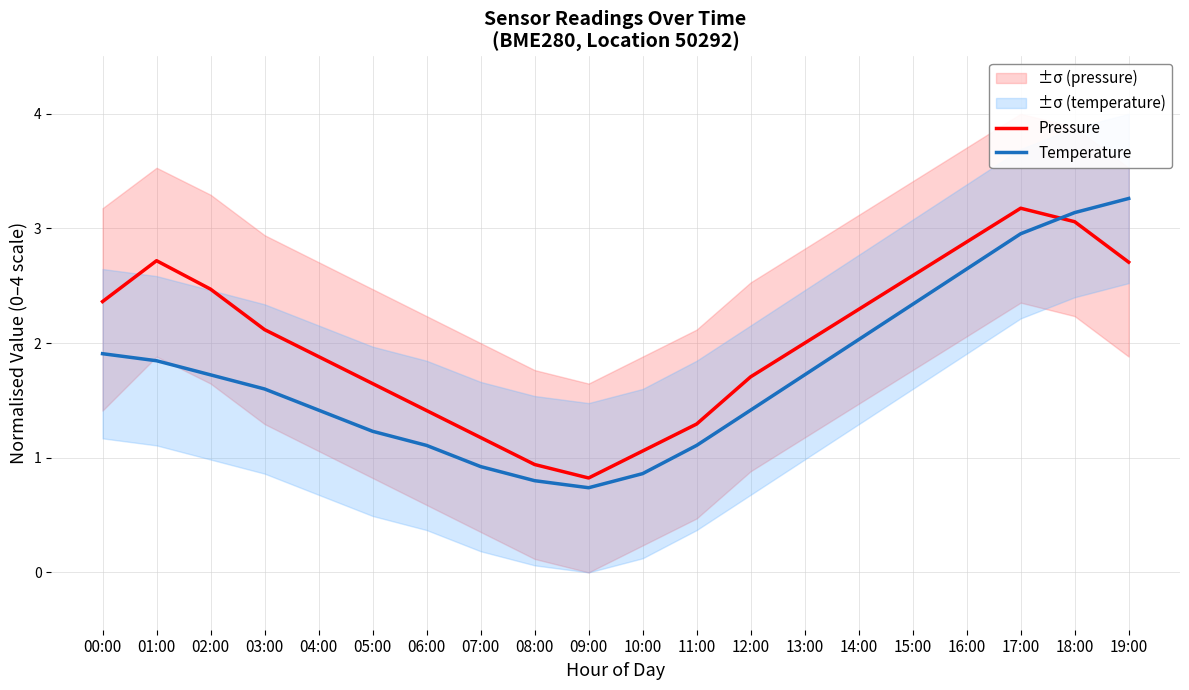

True or false: Pressure and Temperature intersect in this chart.

True